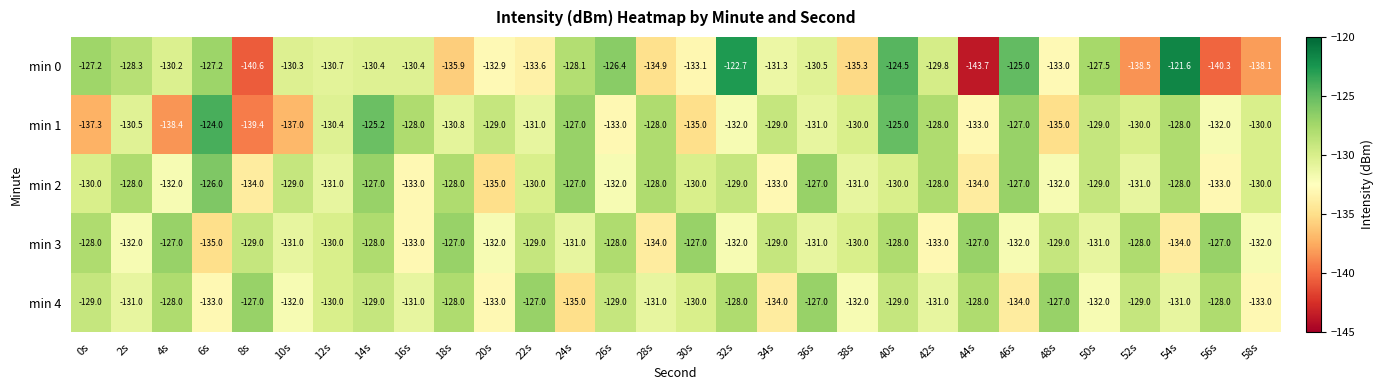

What is the sum of all min 4 values?

-3906.0